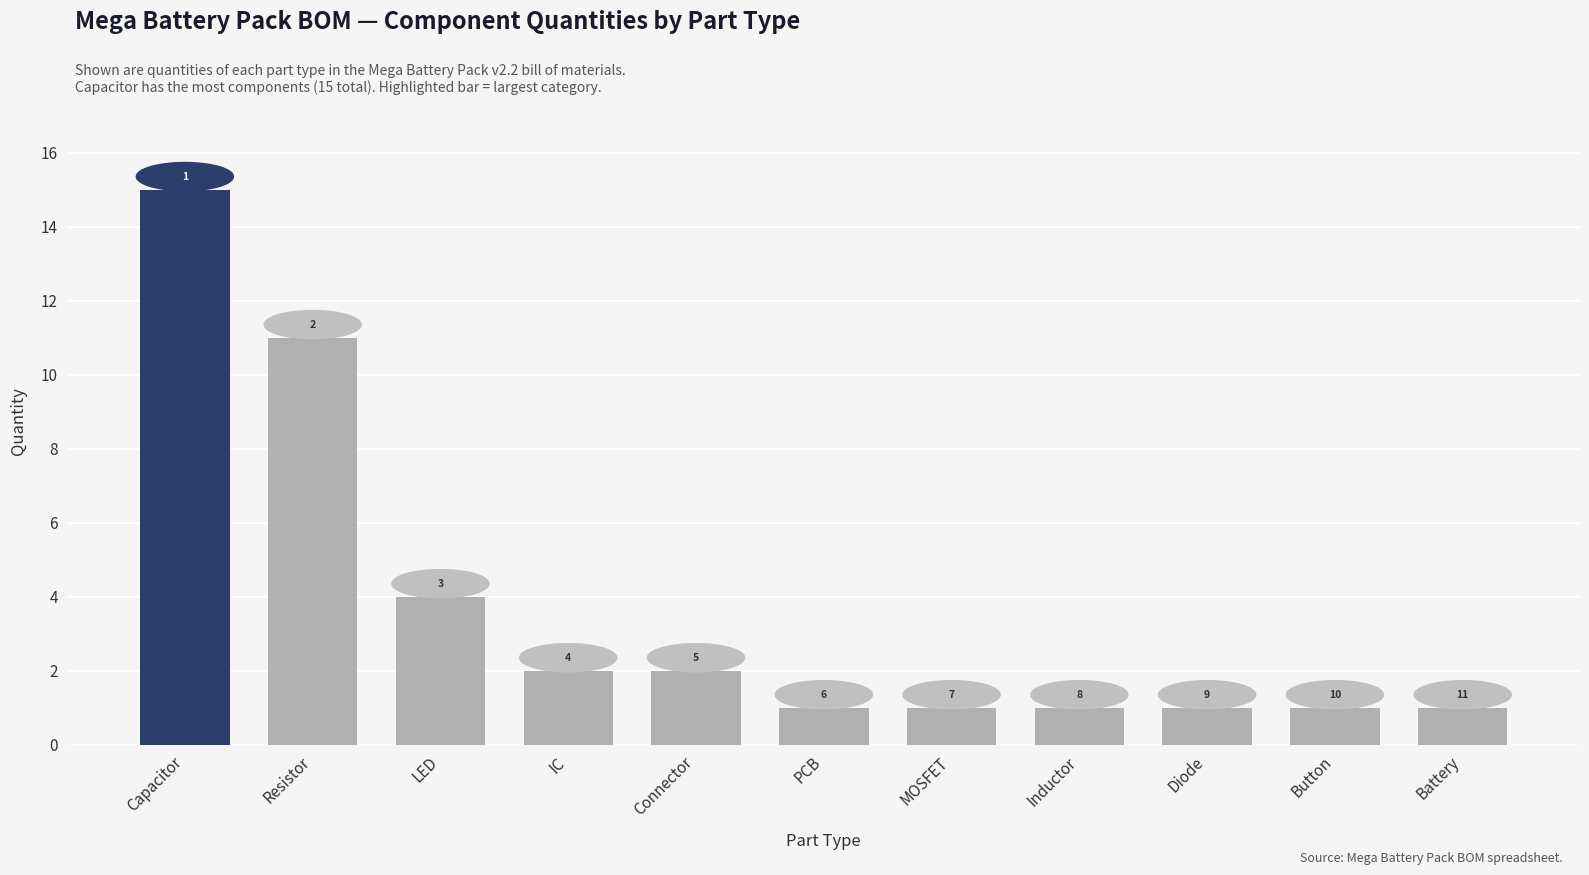

What is the label of the 10th bar from the right?

Resistor